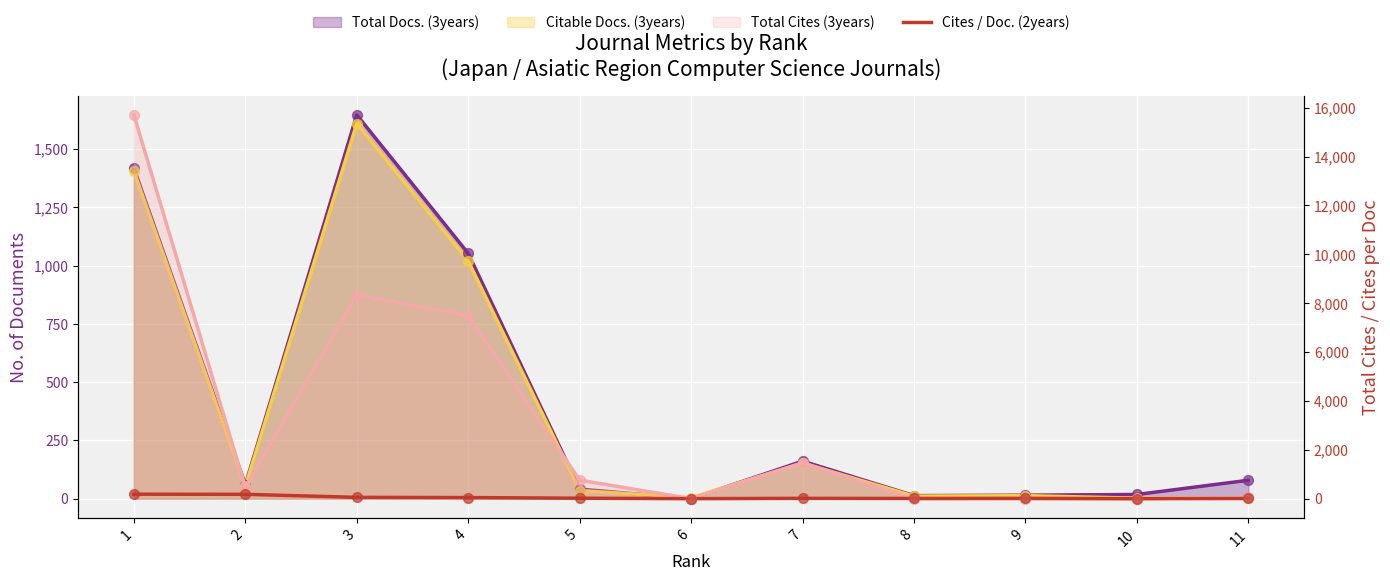

Between 6 and 8, which is larger?

8